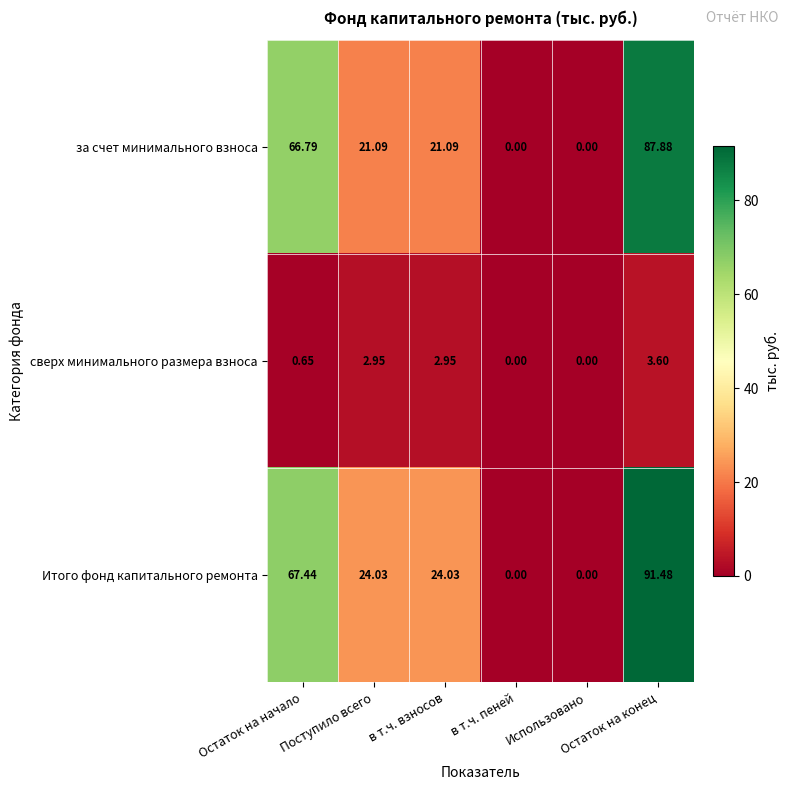

How many values in Итого фонд капитального ремонта are above zero?

4